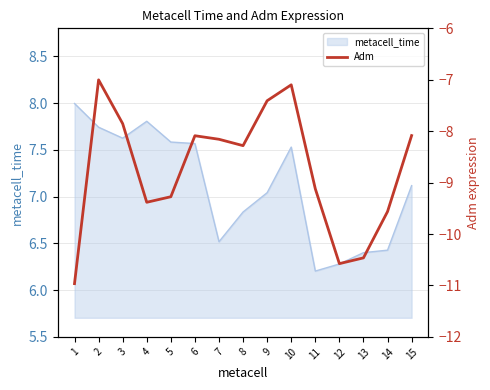

Is it true that the value at 12 is -14.7?

False